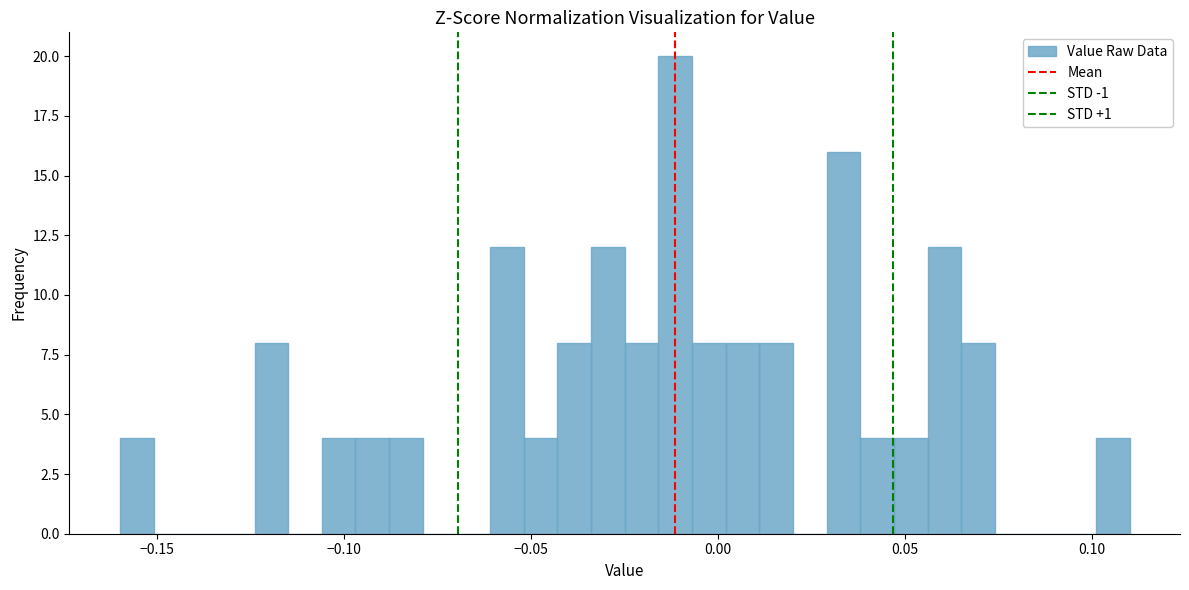

Around what value on the x-axis is the tallest bar? Give the approximate position of its centre, as read against the axis.

-0.010